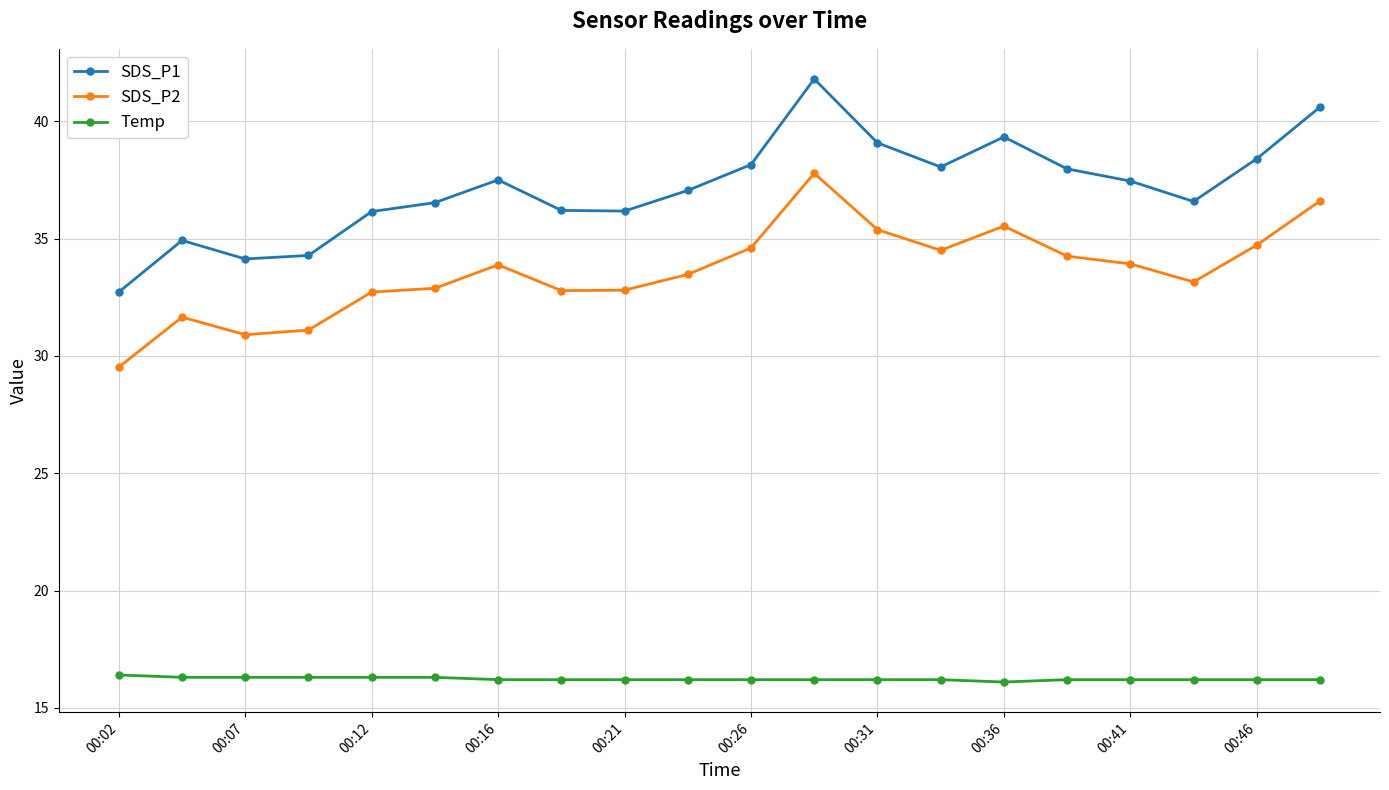

Which series has the widest spread of values?

SDS_P1